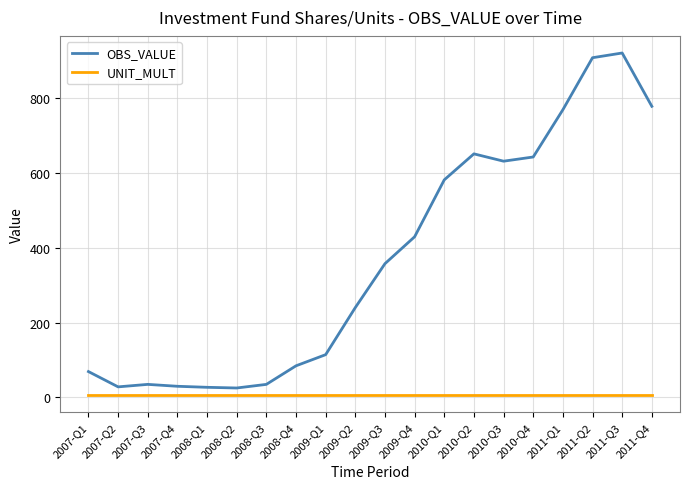

List the series in order of their peak value, lowest first.

UNIT_MULT, OBS_VALUE